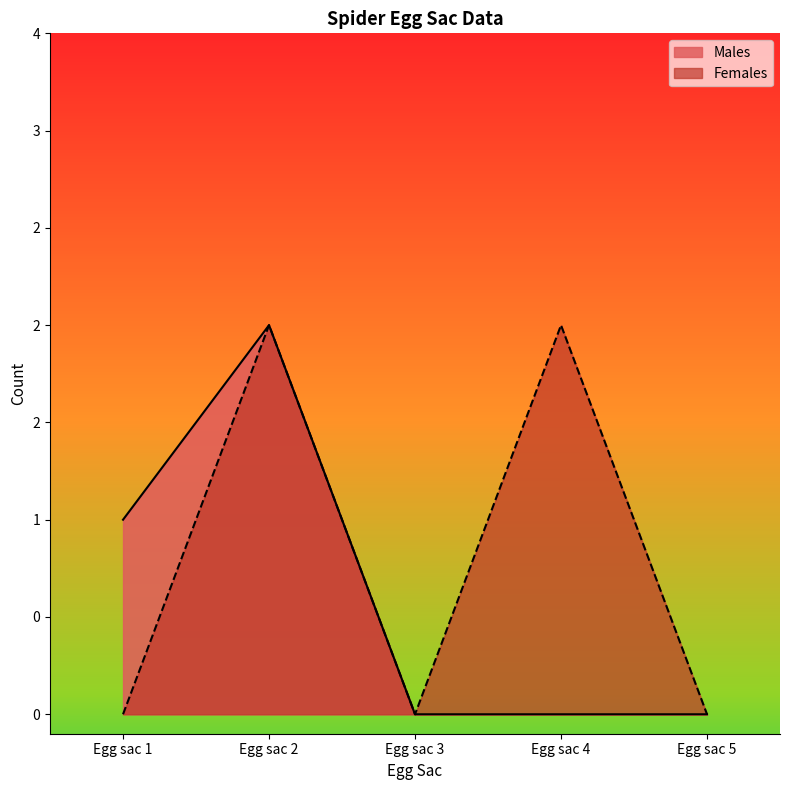

Reading left to right, what are all the values shown in this chart?

Males: Egg sac 1=1	Egg sac 2=2	Egg sac 3=0	Egg sac 4=0	Egg sac 5=0
Females: Egg sac 1=0	Egg sac 2=2	Egg sac 3=0	Egg sac 4=2	Egg sac 5=0